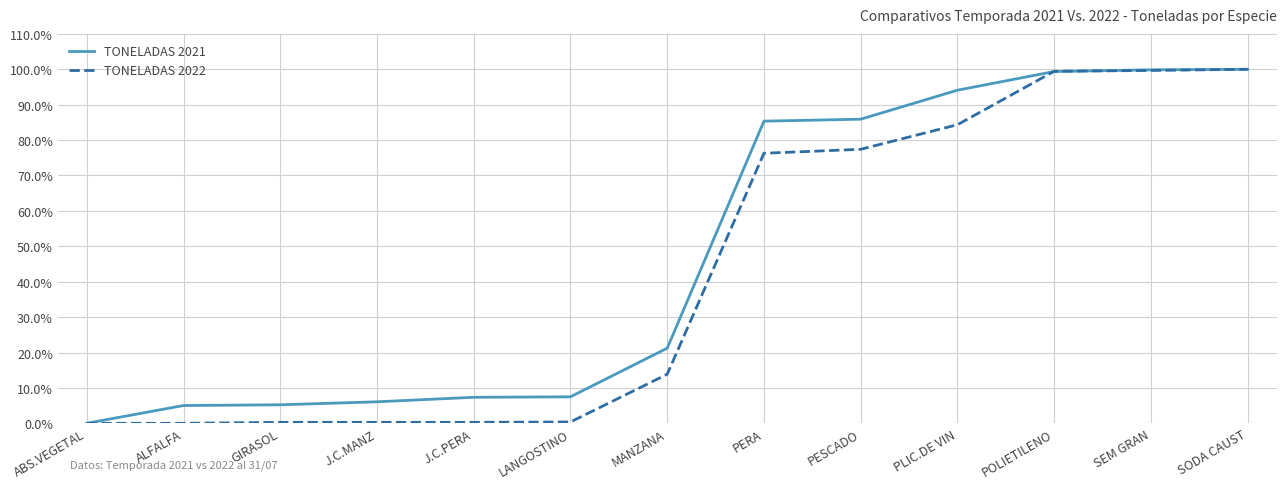

How many values in the TONELADAS 2021 series exceed 21?

7